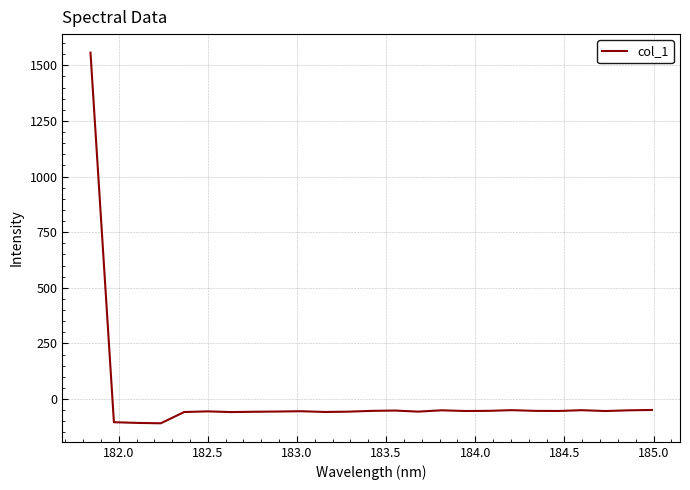

What is the difference between the second highest and second lowest values?

58.2